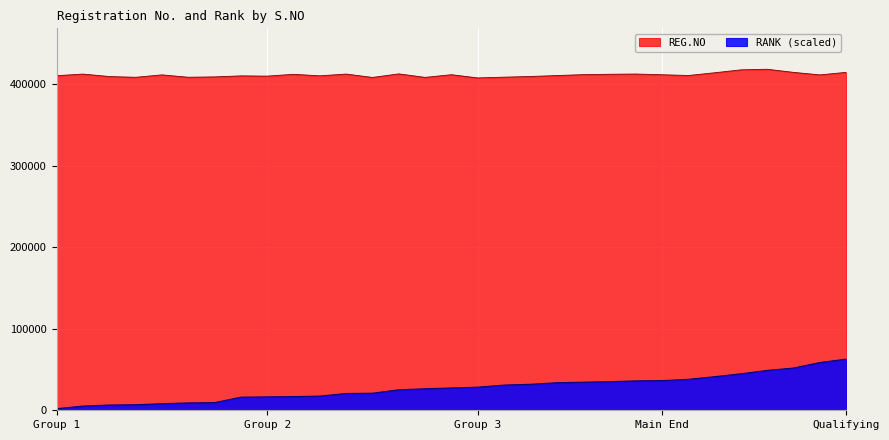

Rank the series by their average value, from lowest to highest.

RANK (scaled), REG.NO